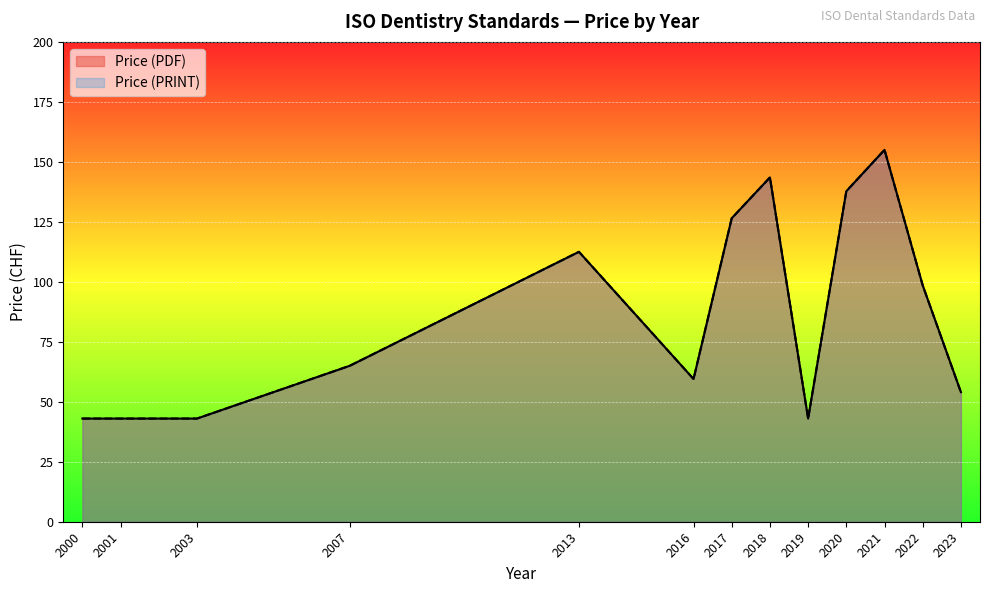

True or false: Price (PDF) and Price (PRINT) cross at least once.

False